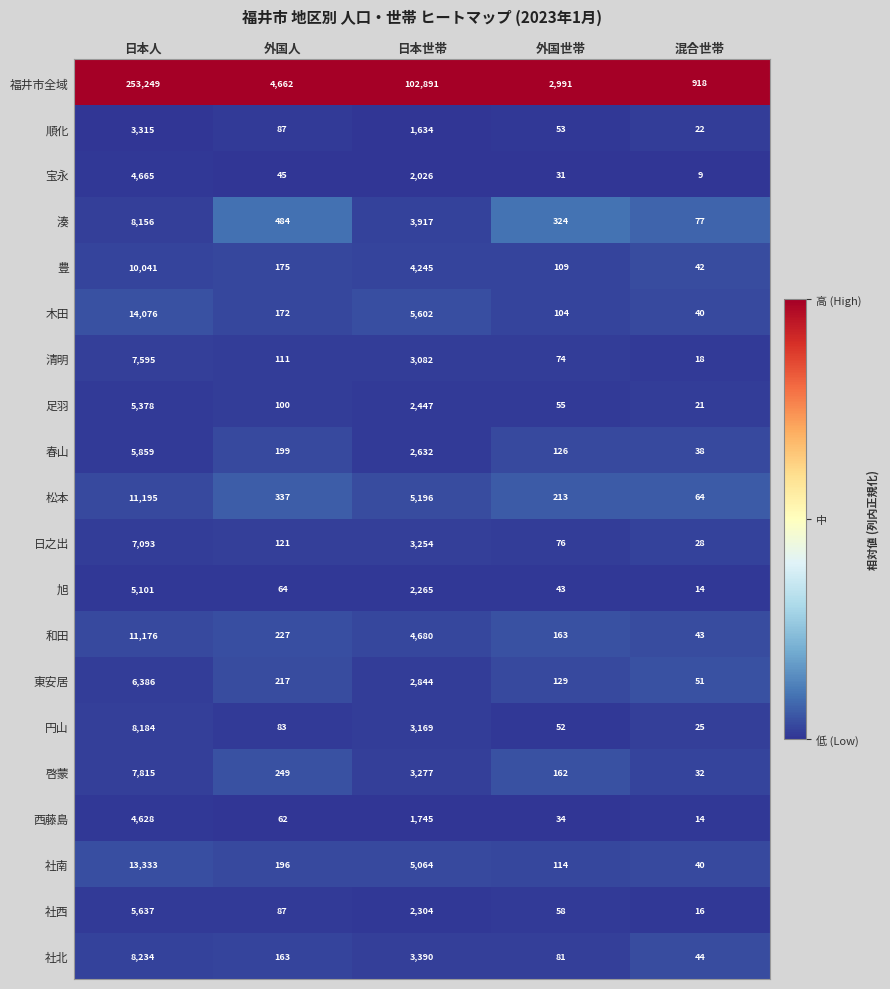

Which series has the widest spread of values?

福井市全域